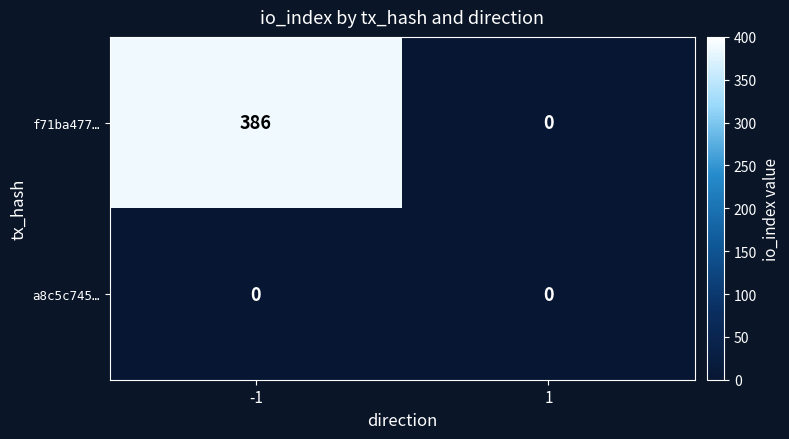

At how many categories does at least one series exceed 121?

1